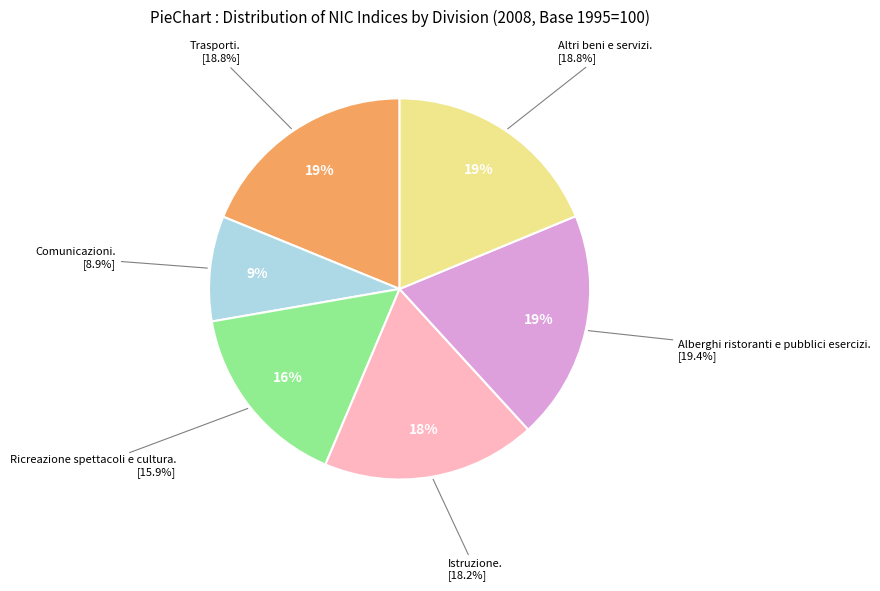

Is it true that Comunicazioni is 9% of the pie?

True